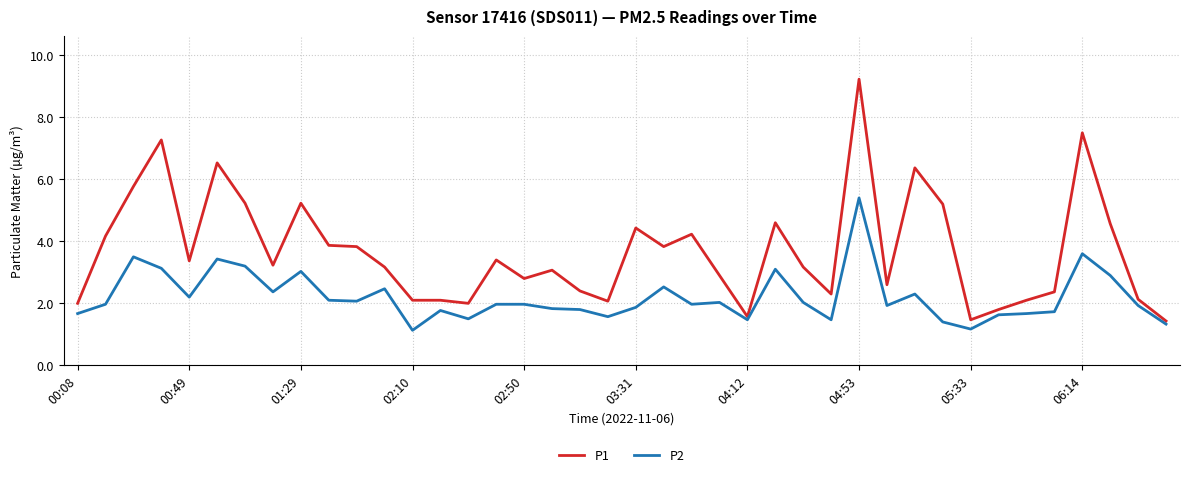

What is the maximum value for P2?

5.4